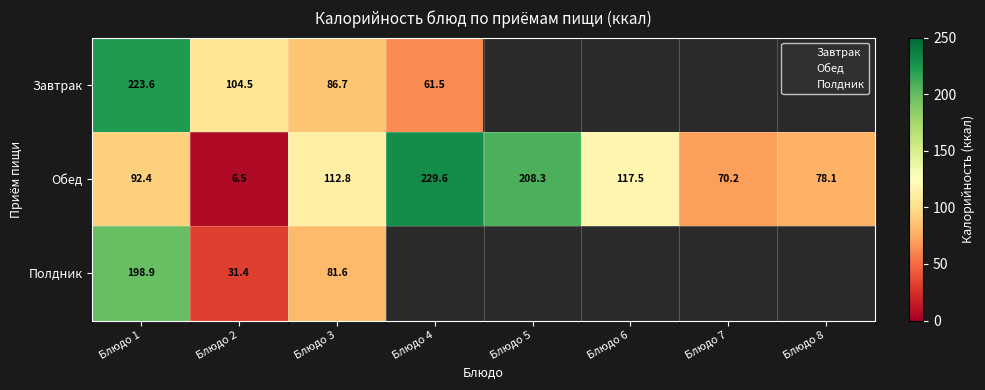

Which series has the widest spread of values?

Обед